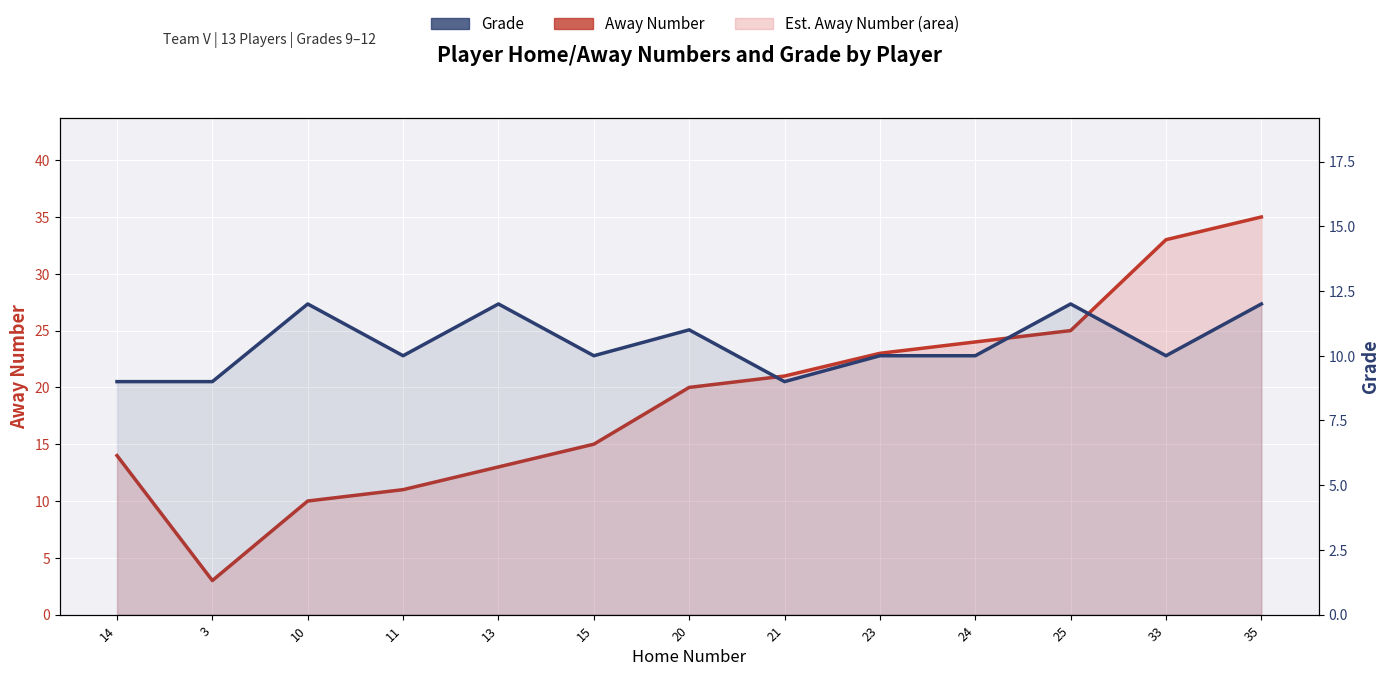

Rank the series at 10 from lowest to highest value.

Away Number, Grade